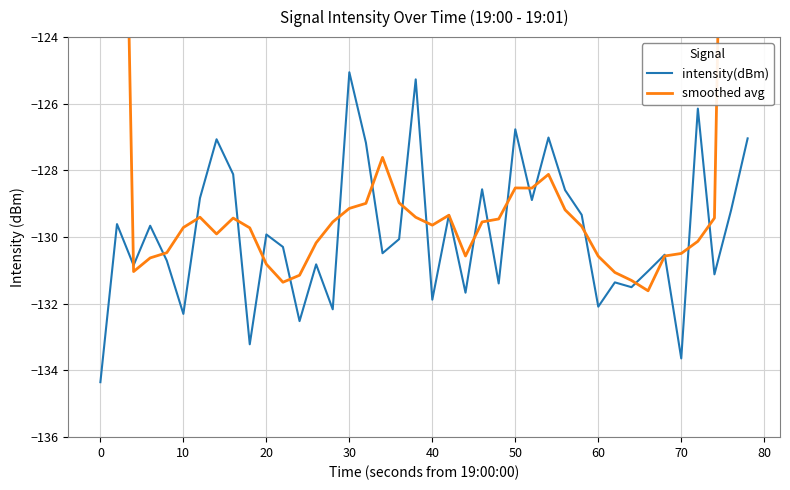

What is the minimum value for intensity(dBm)?

-134.4